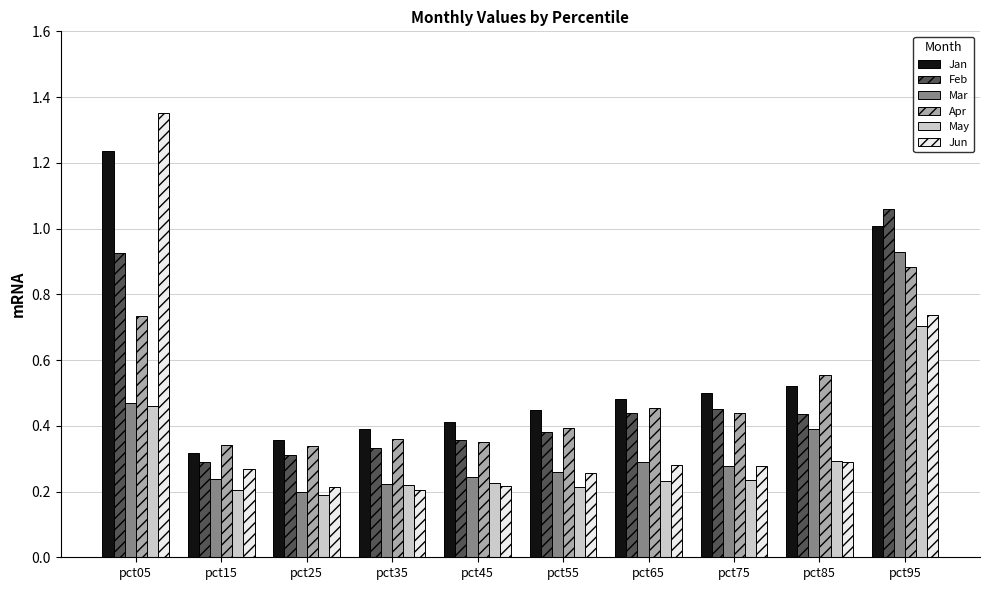

What is the sum of all Mar values?

3.5